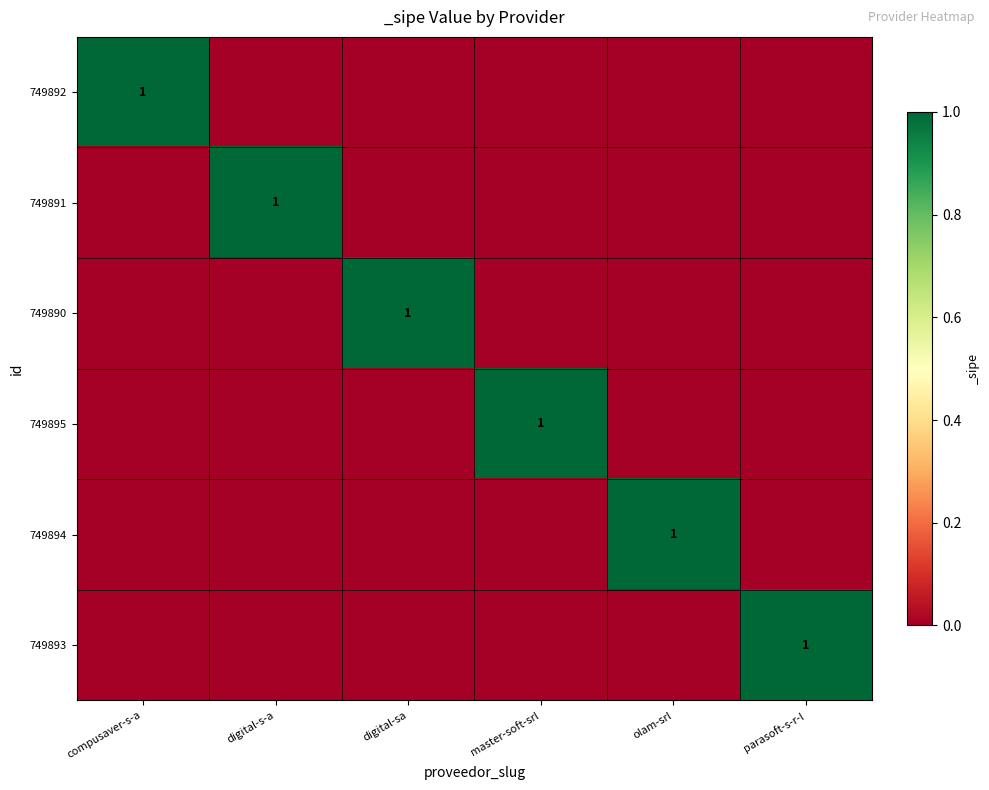

At olam-srl, list the series in order from largest to smallest.

749894, 749892, 749891, 749890, 749895, 749893